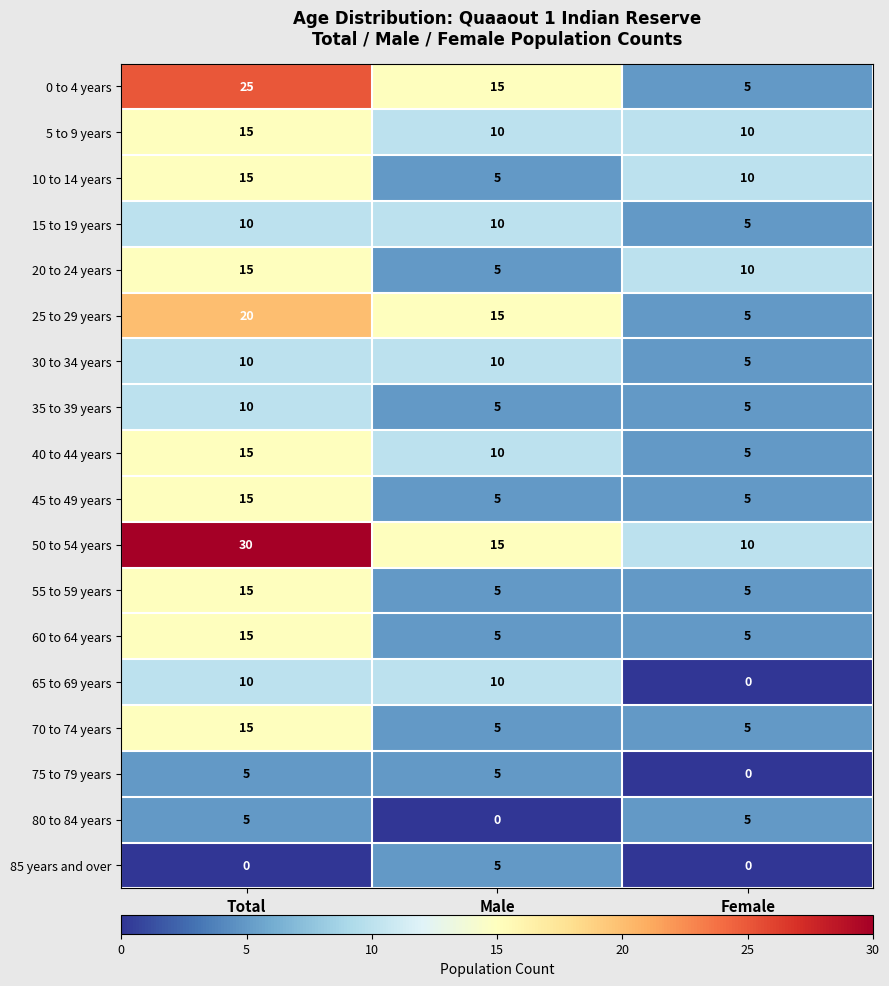

Is the value of 65 to 69 years at Female greater than the value of 50 to 54 years at Male?

No